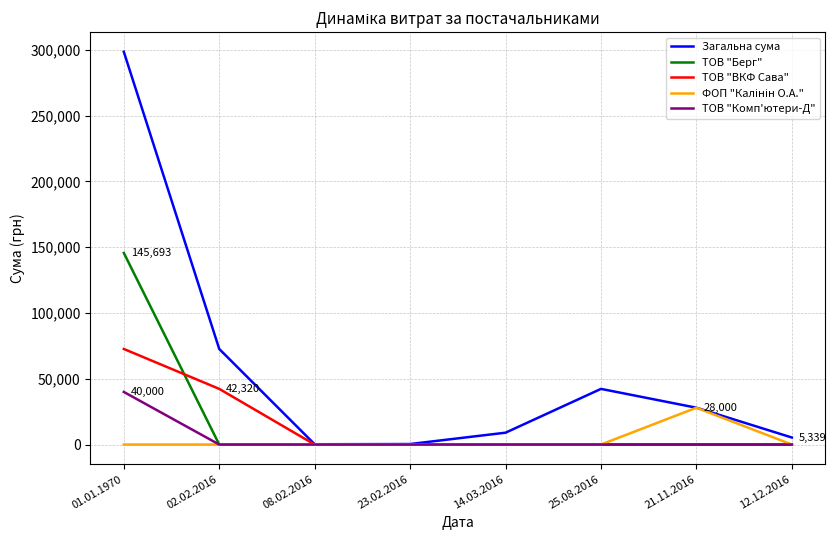

Which category has the highest value in the ТОВ "Берг" series?

01.01.1970